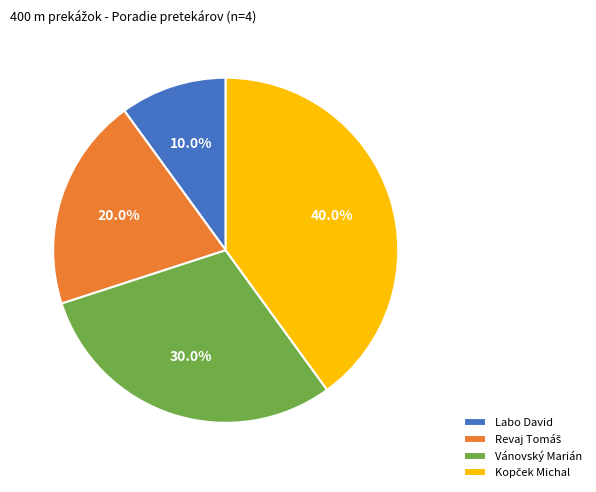

Is the sum of Vánovský Marián and Labo David greater than half?

No